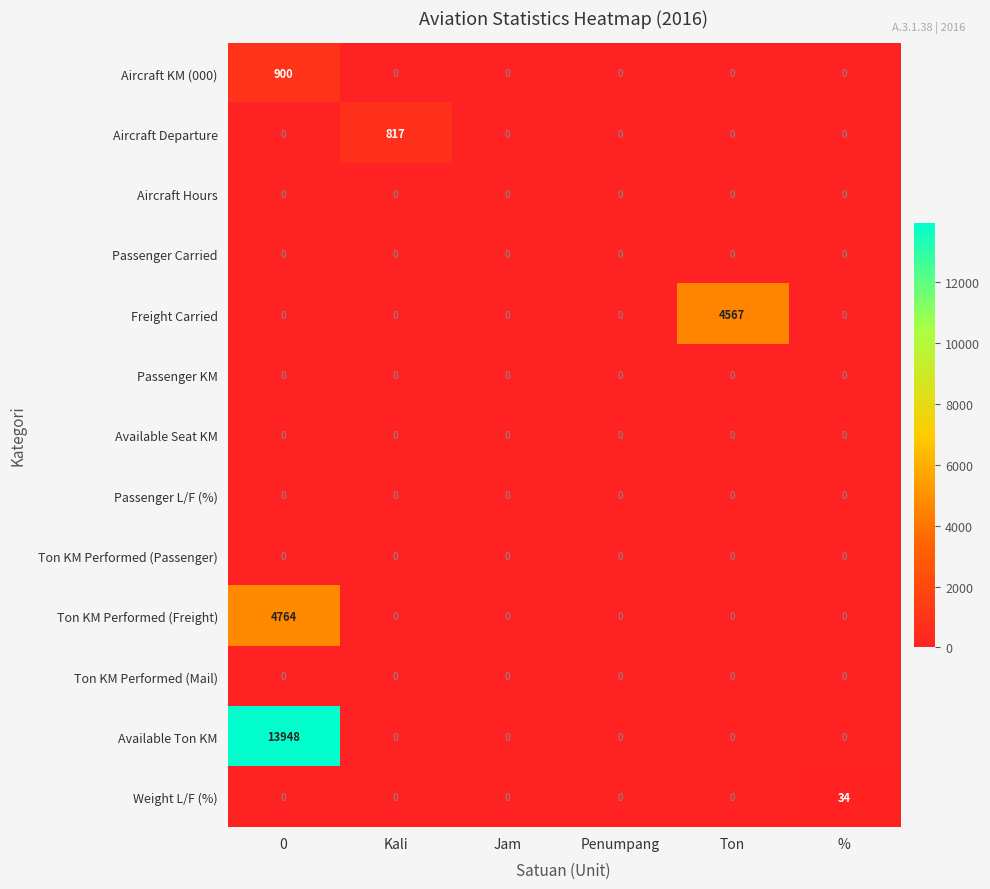

Which series changed the most between Penumpang and Ton?

Freight Carried